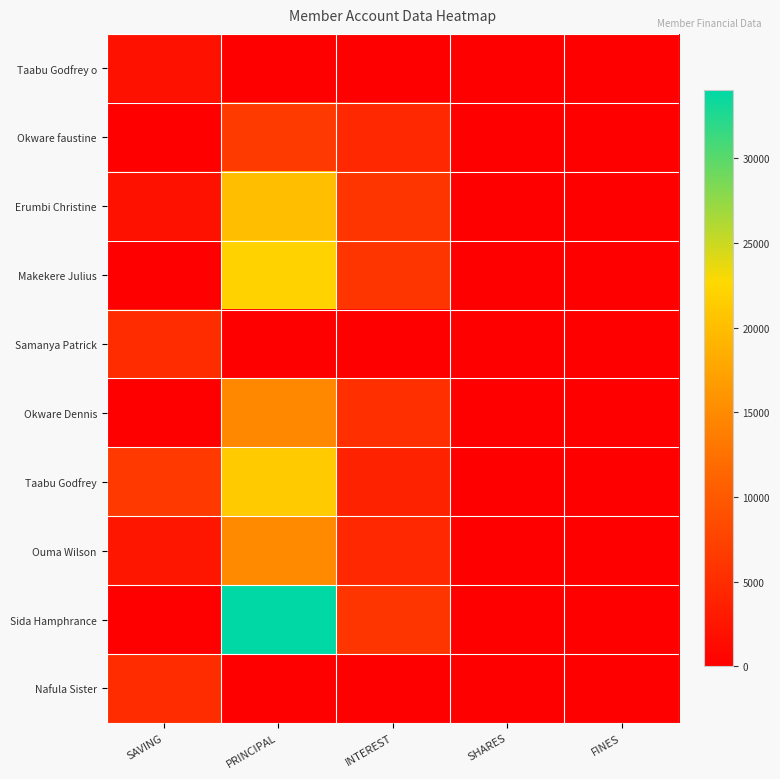

What is the spread (max minus min) of values at INTEREST?

6000